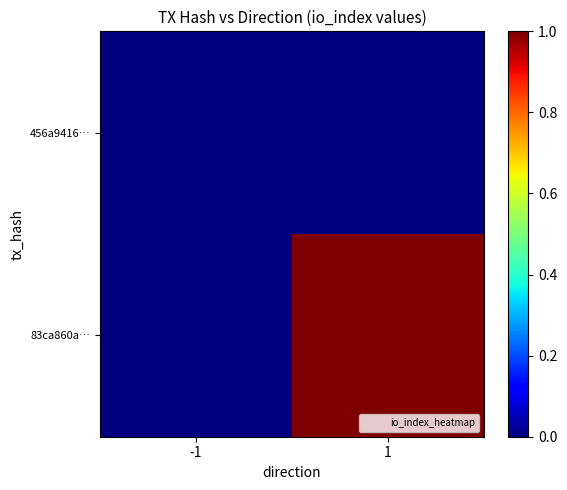

Reading left to right, transcribe all the data shown in this chart.

456a9416…: -1=0	1=0
83ca860a…: -1=0	1=1